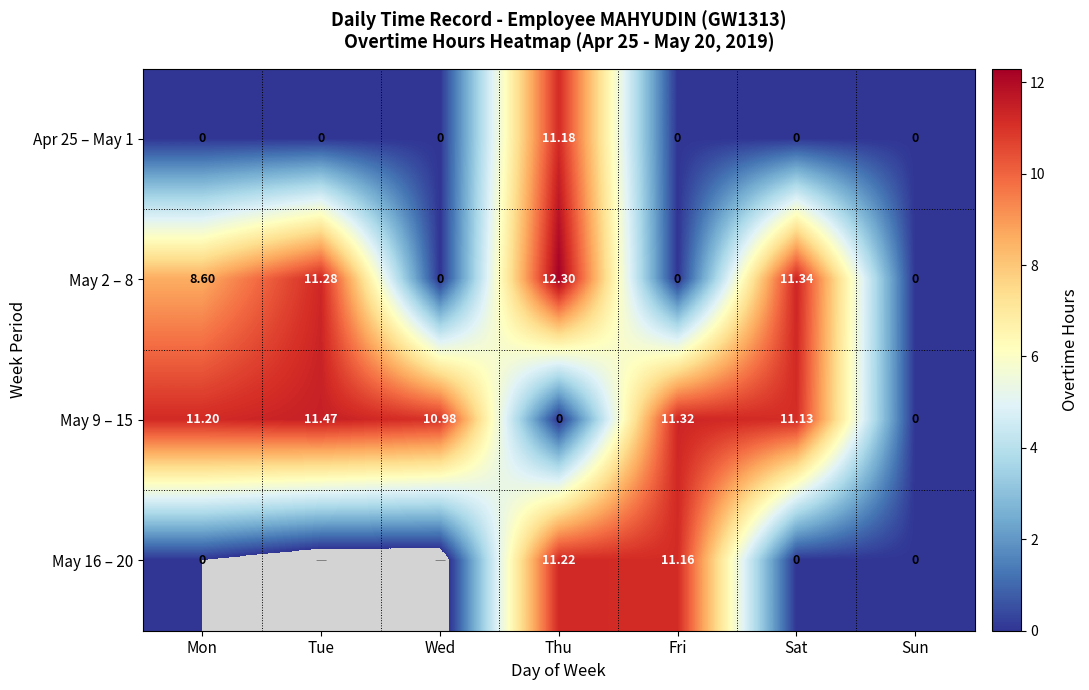

What is the greatest value displayed?

12.3